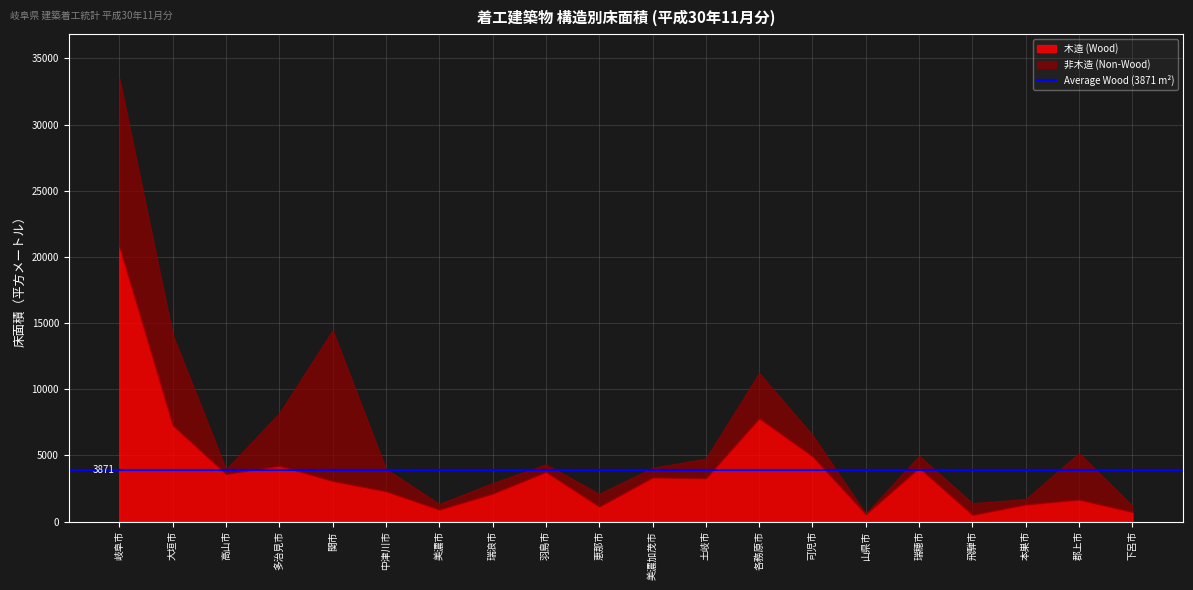

What position from the right is 高山市?

18